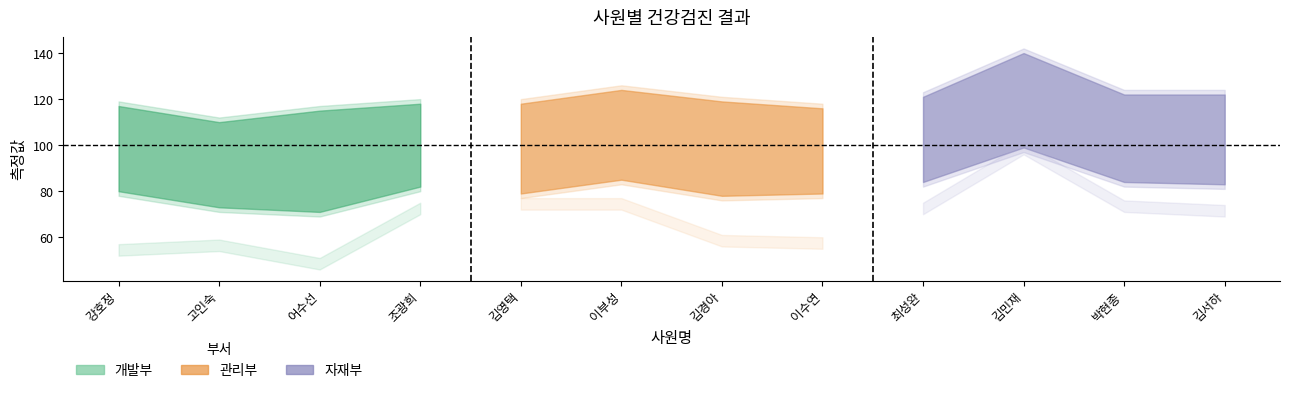

The 수축기혈압 series shows 121 at 김경아. True or false?

True